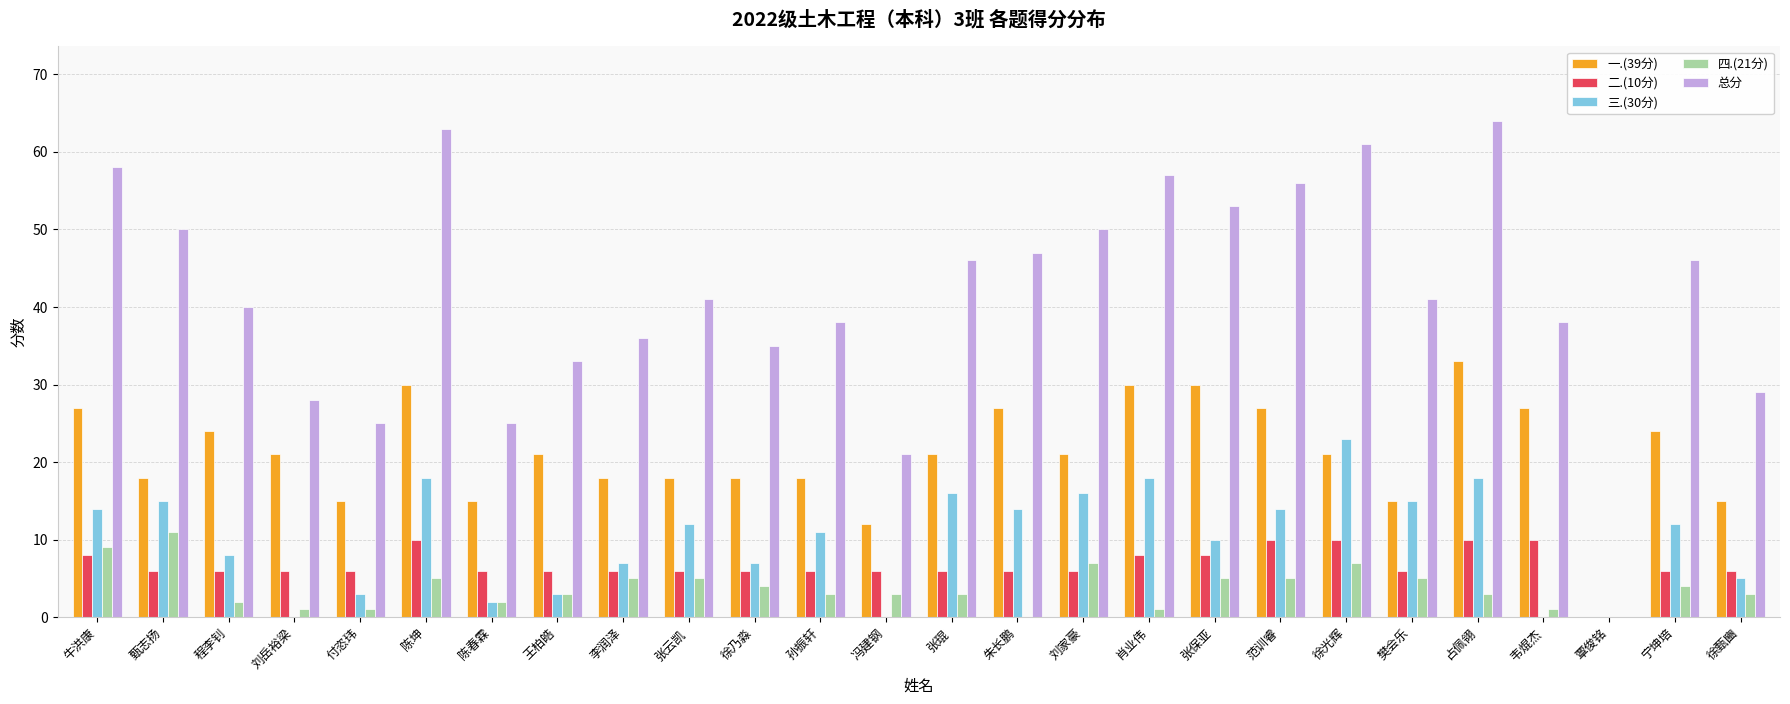

The 总分 series shows 50 at 刘家豪. True or false?

True